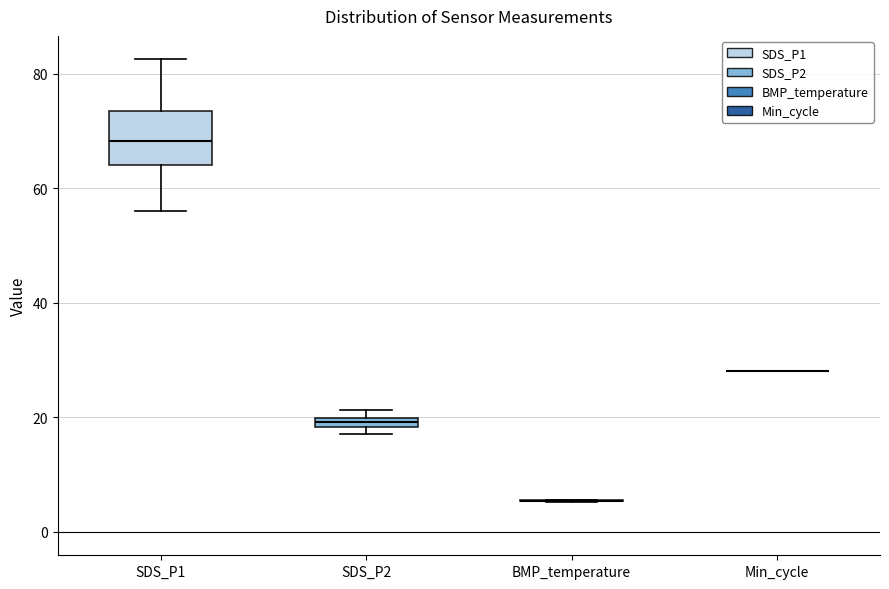

Comparing the boxes themselves (not the whiskers), which one is the tallest?

SDS_P1